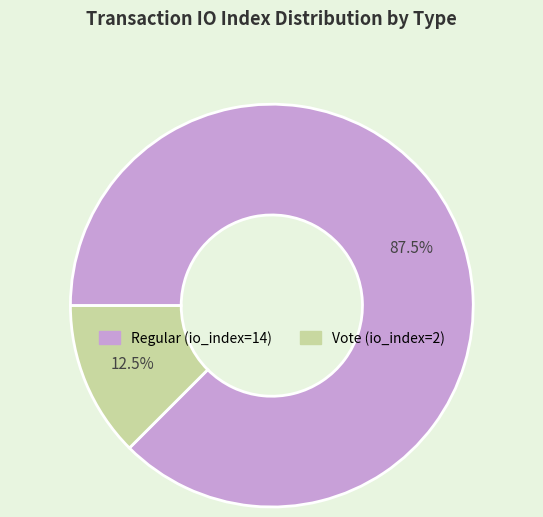

What is the smallest slice in the pie chart?

Vote (io_index=2)